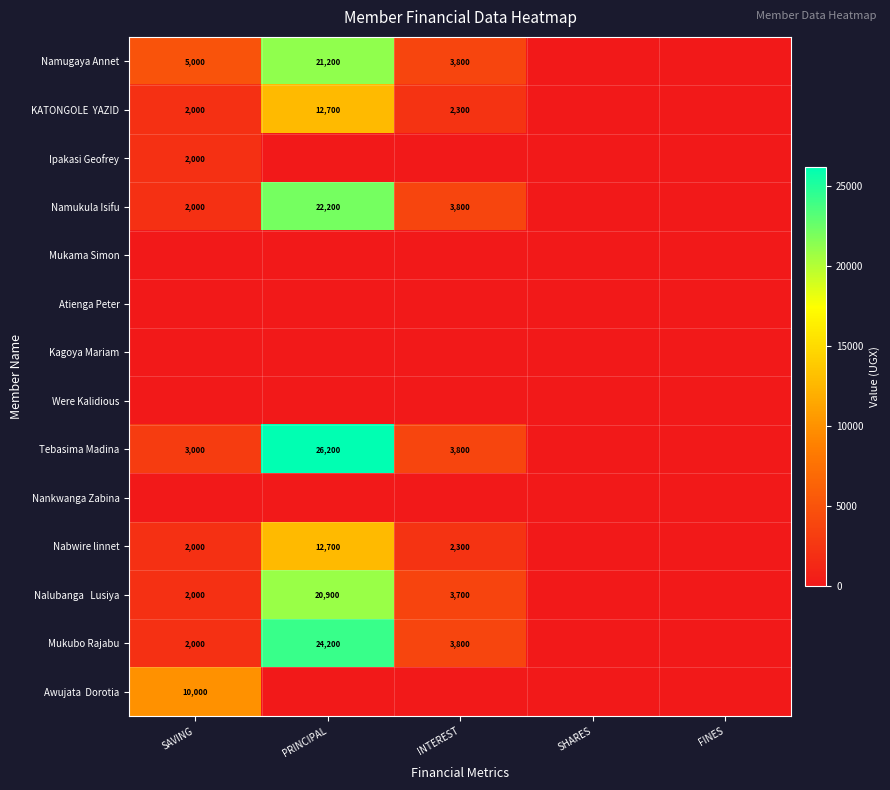

At how many categories does at least one series exceed 6050?

2